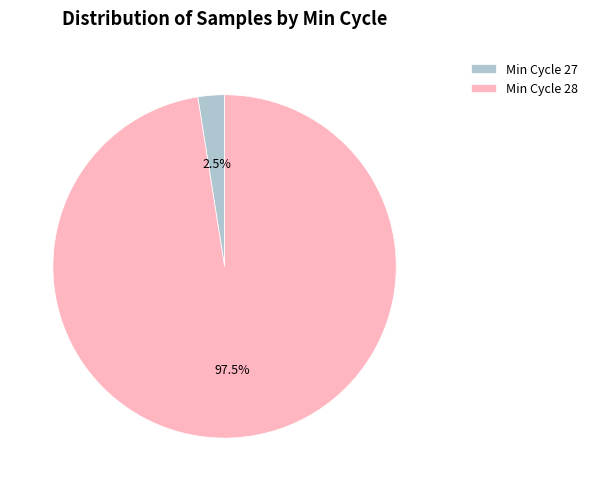

Is Min Cycle 27 the majority of the pie?

No